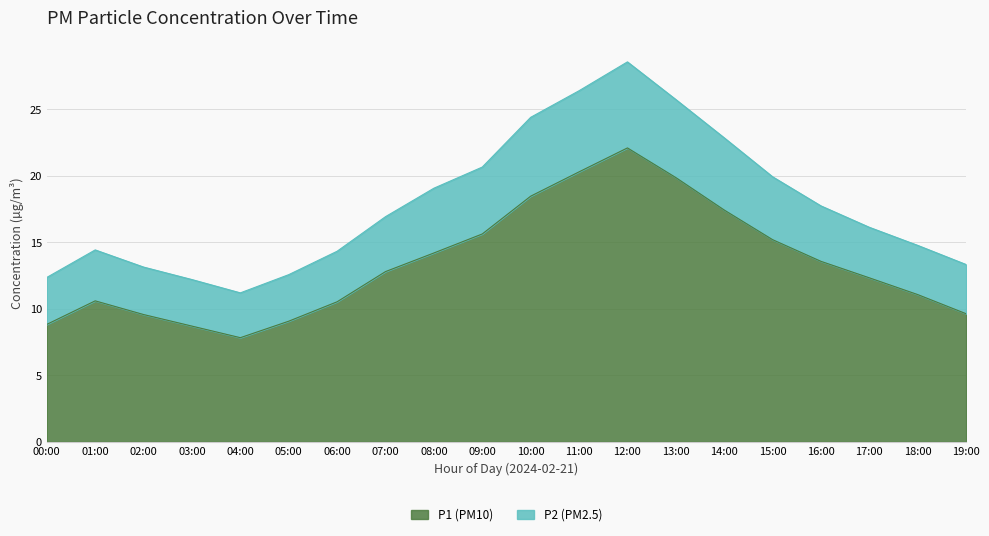

Reading right to left, what are all the values shown in this chart?

P1 (PM10): 19:00=9.6	18:00=11.1	17:00=12.3	16:00=13.6	15:00=15.2	14:00=17.4	13:00=19.9	12:00=22.1	11:00=20.3	10:00=18.5	09:00=15.6	08:00=14.2	07:00=12.8	06:00=10.5	05:00=9.1	04:00=7.8	03:00=8.7	02:00=9.6	01:00=10.6	00:00=8.8
P2 (PM2.5): 19:00=13.3	18:00=14.8	17:00=16.1	16:00=17.7	15:00=19.9	14:00=22.9	13:00=25.7	12:00=28.6	11:00=26.4	10:00=24.4	09:00=20.7	08:00=19.1	07:00=16.9	06:00=14.3	05:00=12.6	04:00=11.2	03:00=12.2	02:00=13.1	01:00=14.4	00:00=12.4